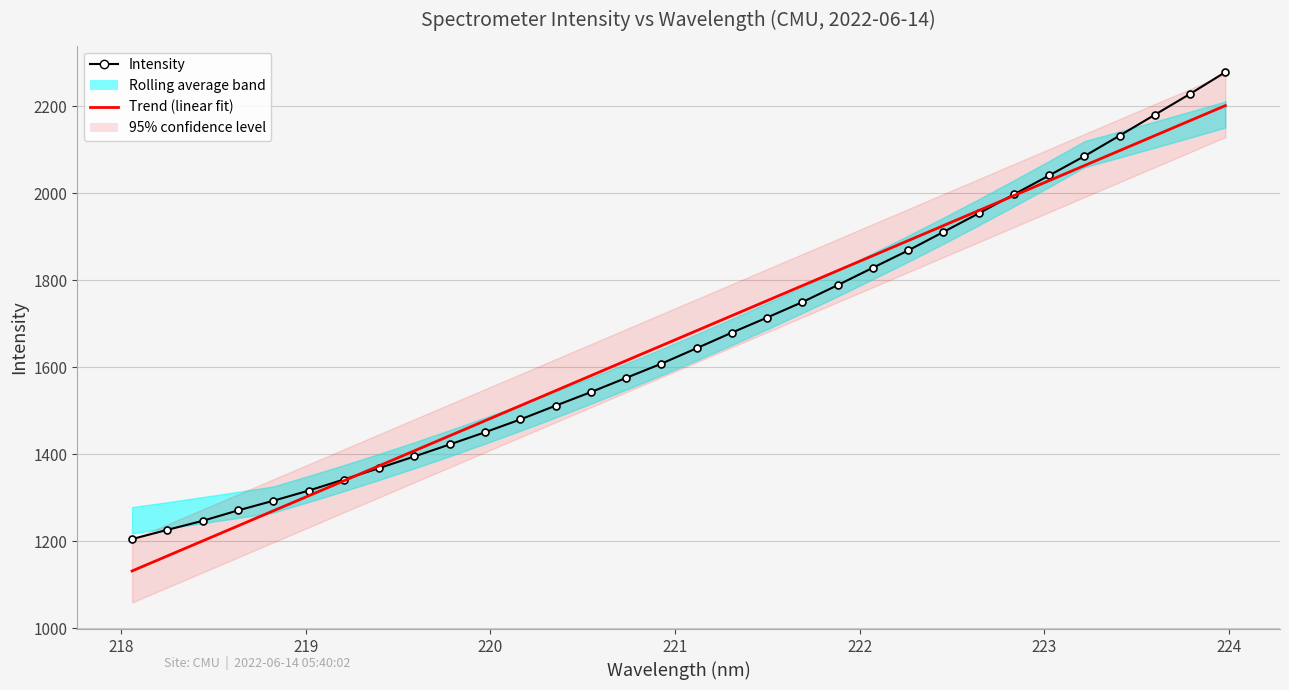

The value of Intensity at 221 is 751.9. True or false?

False